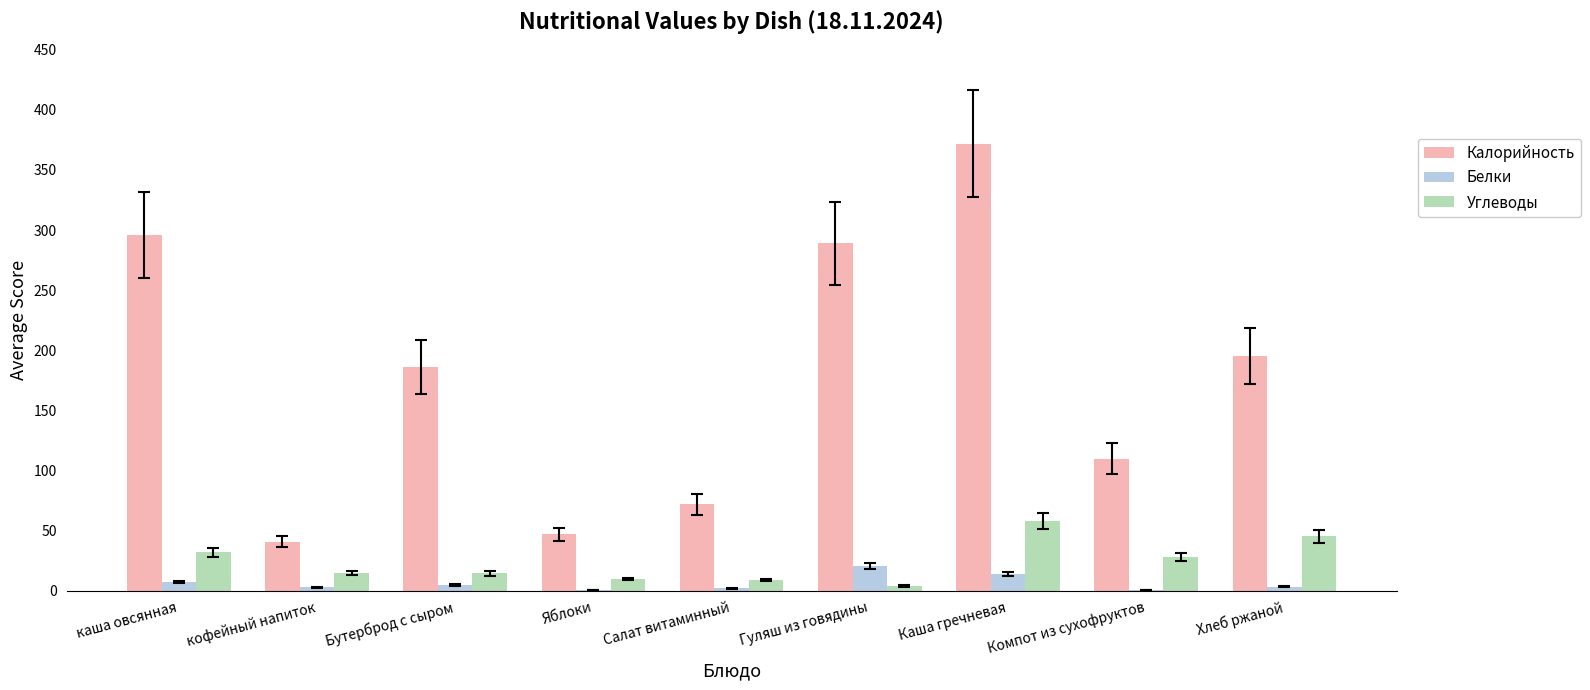

How many series are shown in this chart?

3